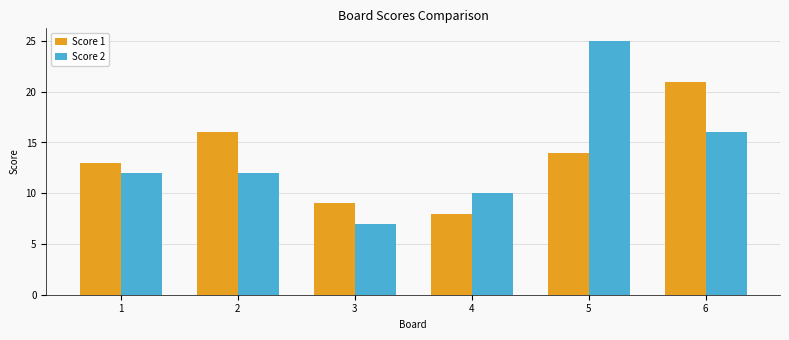

Where does the Score 1 series first go above 14?

2